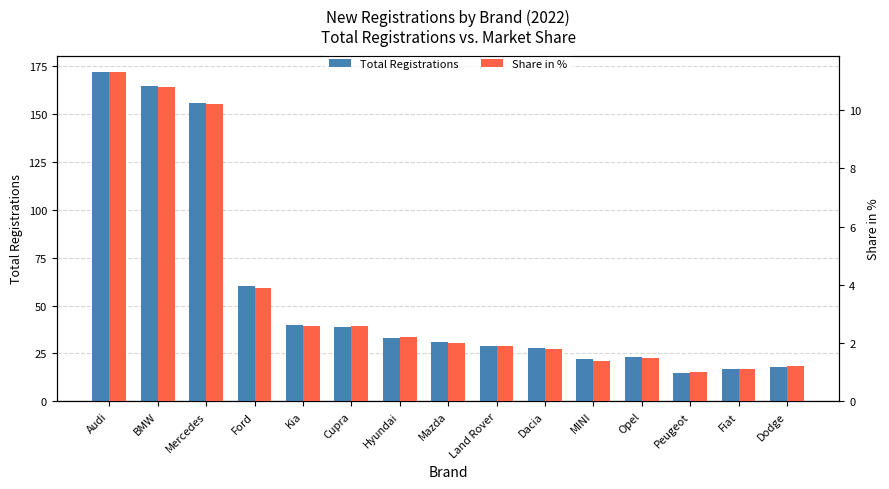

What is the maximum value for Share in %?

11.3